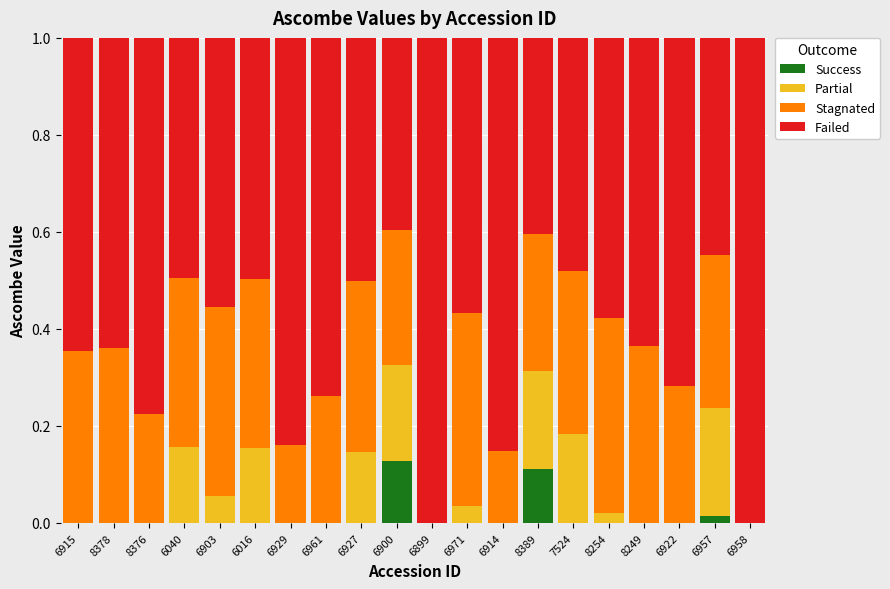

Is it true that Success equals 0.0 at 8378?

True